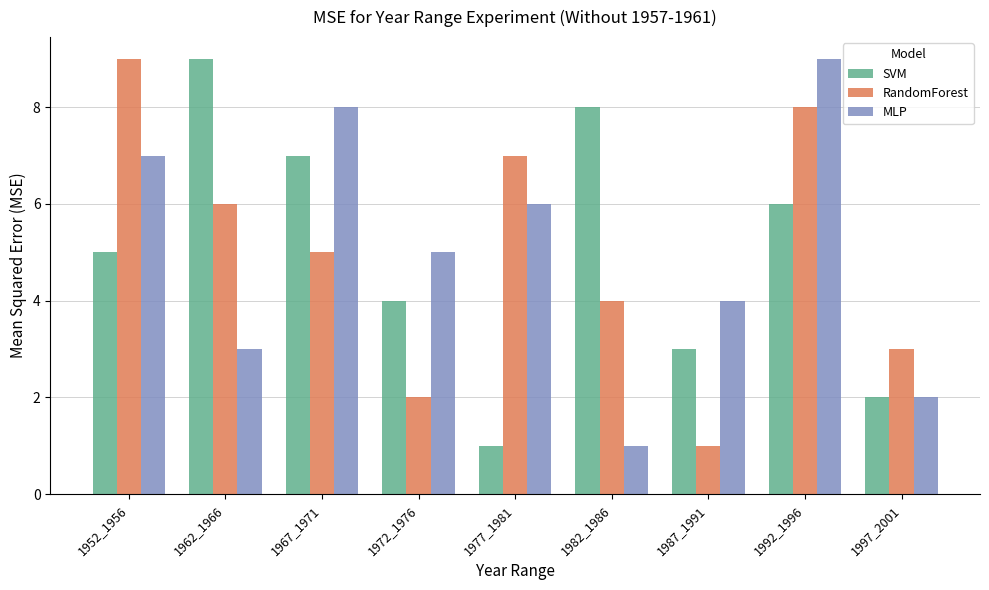

What is the difference between the SVM values at 1997_2001 and 1977_1981?

1